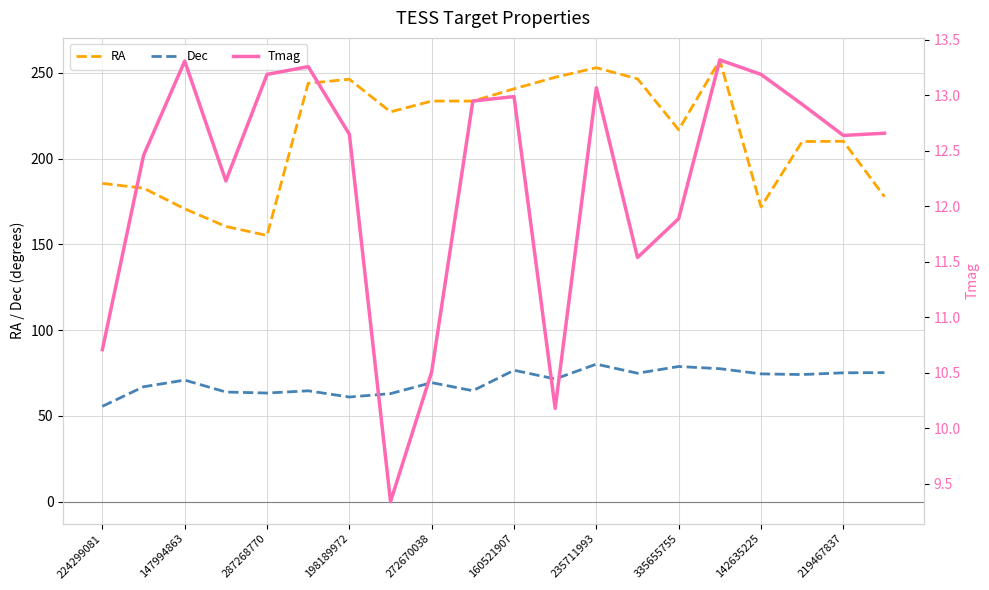

What is the highest value of the RA series?

257.4